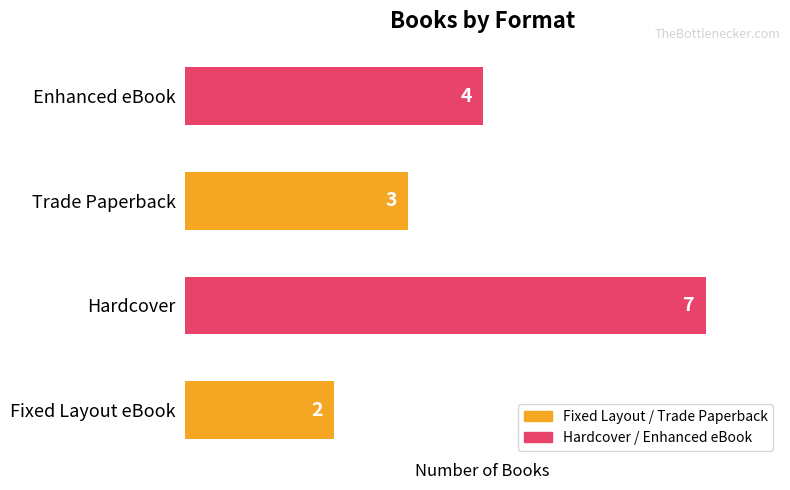

Which has a higher value, Fixed Layout eBook or Enhanced eBook?

Enhanced eBook